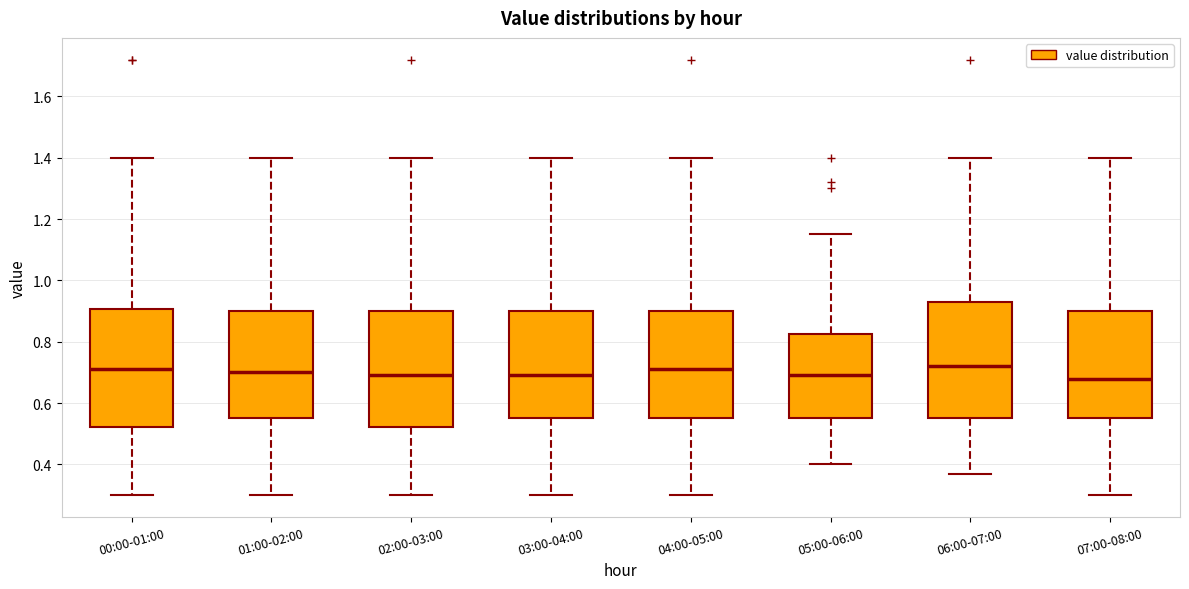

Reading left to right, read every box against the y-axis: the position of its median line, the range the box covers, and the ends of its whiskers. The values are not printed on the chart, so give them approximately, as read against the axis.

00:00-01:00: median 0.72, box 0.52 to 0.90, whiskers 0.30 to 1.40
01:00-02:00: median 0.70, box 0.56 to 0.90, whiskers 0.30 to 1.40
02:00-03:00: median 0.70, box 0.52 to 0.90, whiskers 0.30 to 1.40
03:00-04:00: median 0.70, box 0.56 to 0.90, whiskers 0.30 to 1.40
04:00-05:00: median 0.72, box 0.56 to 0.90, whiskers 0.30 to 1.40
05:00-06:00: median 0.70, box 0.56 to 0.82, whiskers 0.40 to 1.16
06:00-07:00: median 0.72, box 0.56 to 0.94, whiskers 0.38 to 1.40
07:00-08:00: median 0.68, box 0.56 to 0.90, whiskers 0.30 to 1.40